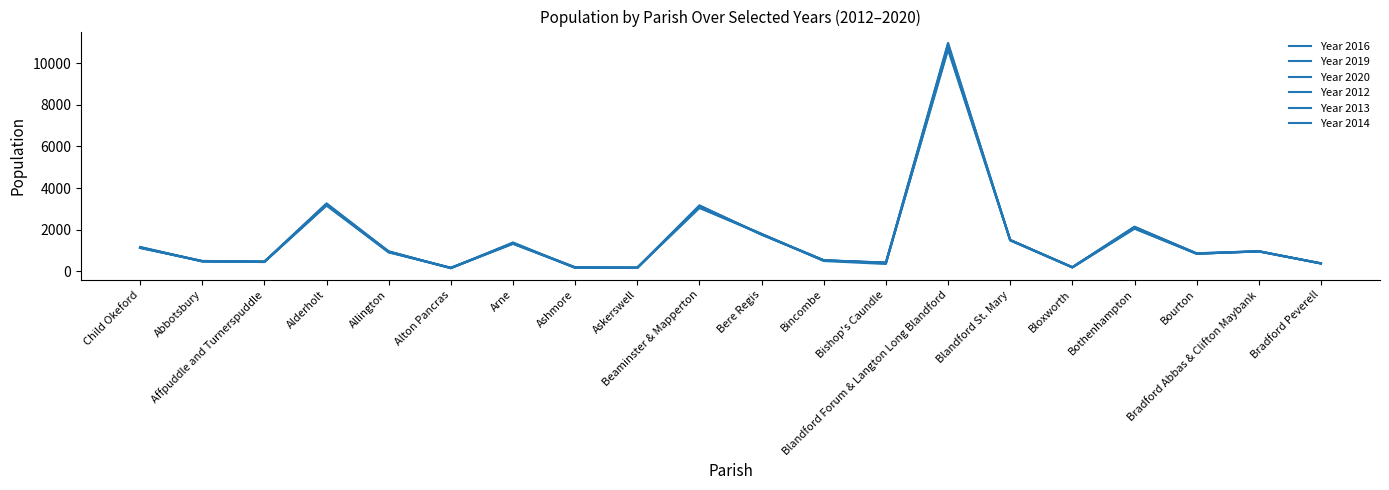

How many lines are shown in the chart?

6